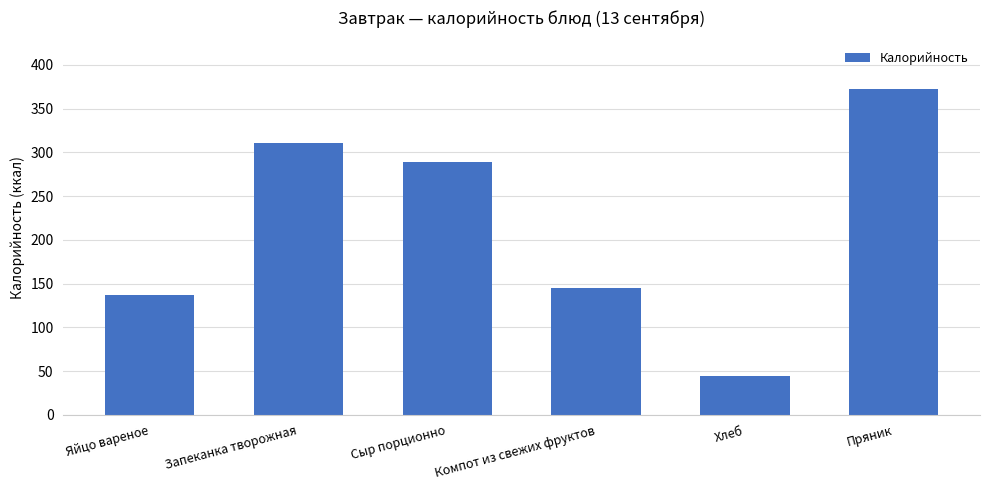

At which label does the data first exceed 289?

Запеканка творожная